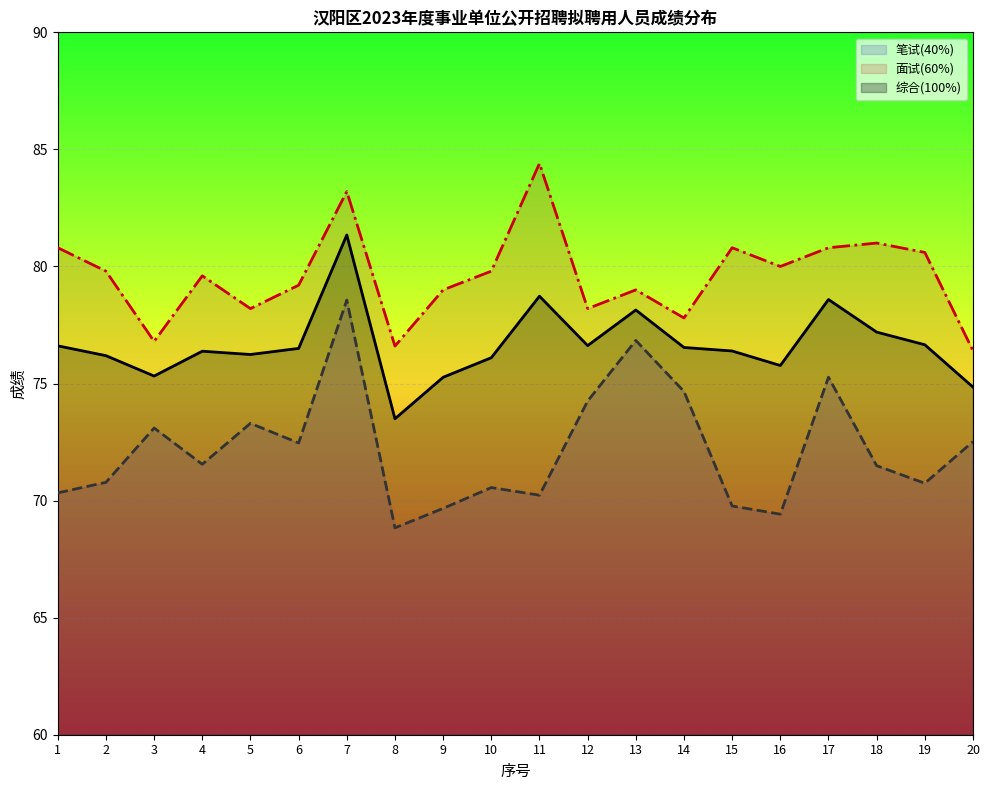

What is the value of the 面试(60%) point at the 12th from the left?

78.2